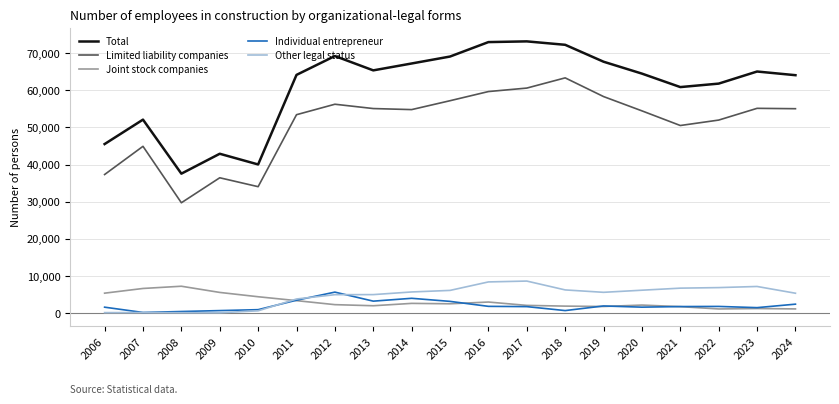

At which label does Total reach its minimum?

2008